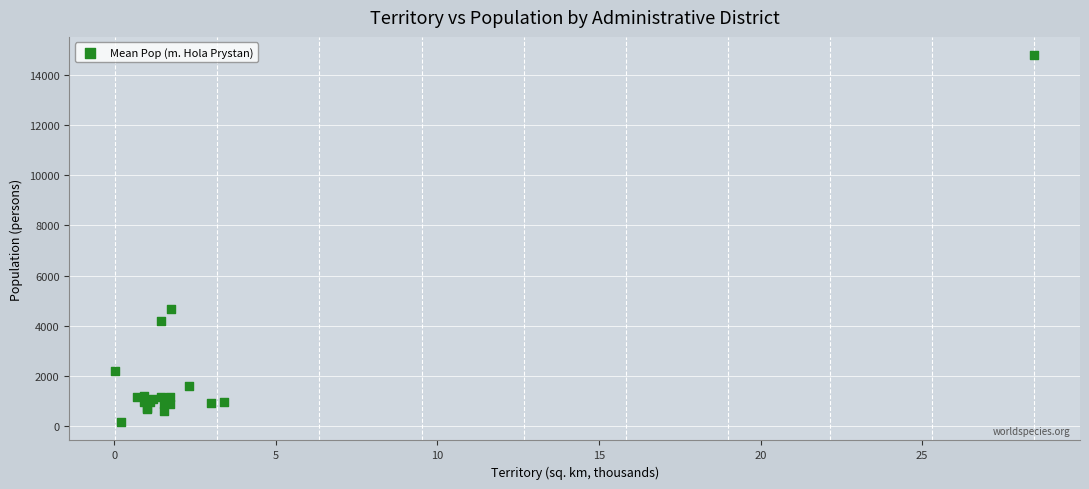

What Y value in the scatter plot is closest to 7473?

4660